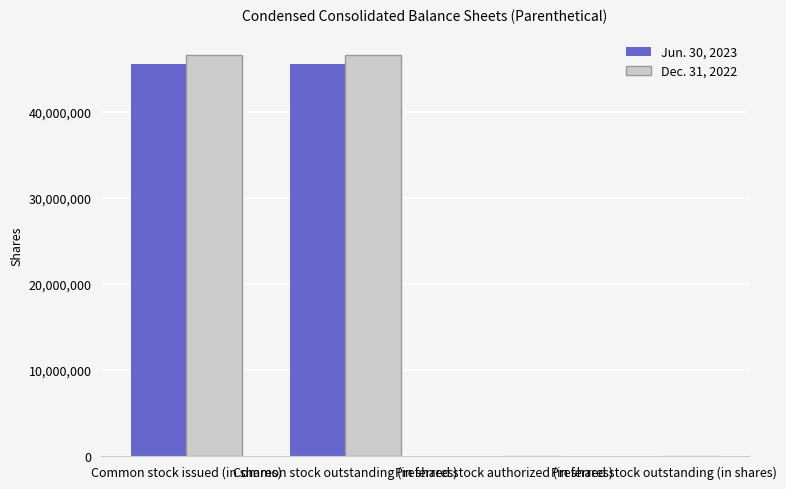

Which series changed the most between Common stock issued (in shares) and Preferred stock authorized (in shares)?

Dec. 31, 2022